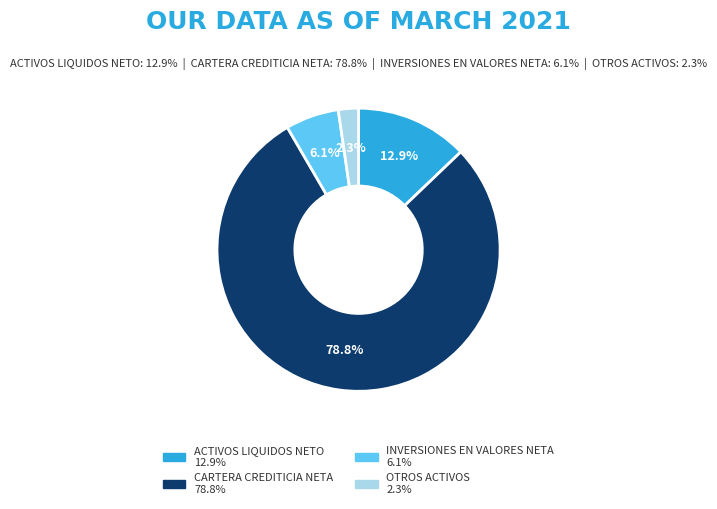

True or false: ACTIVOS LIQUIDOS NETO accounts for 13% of the total.

True